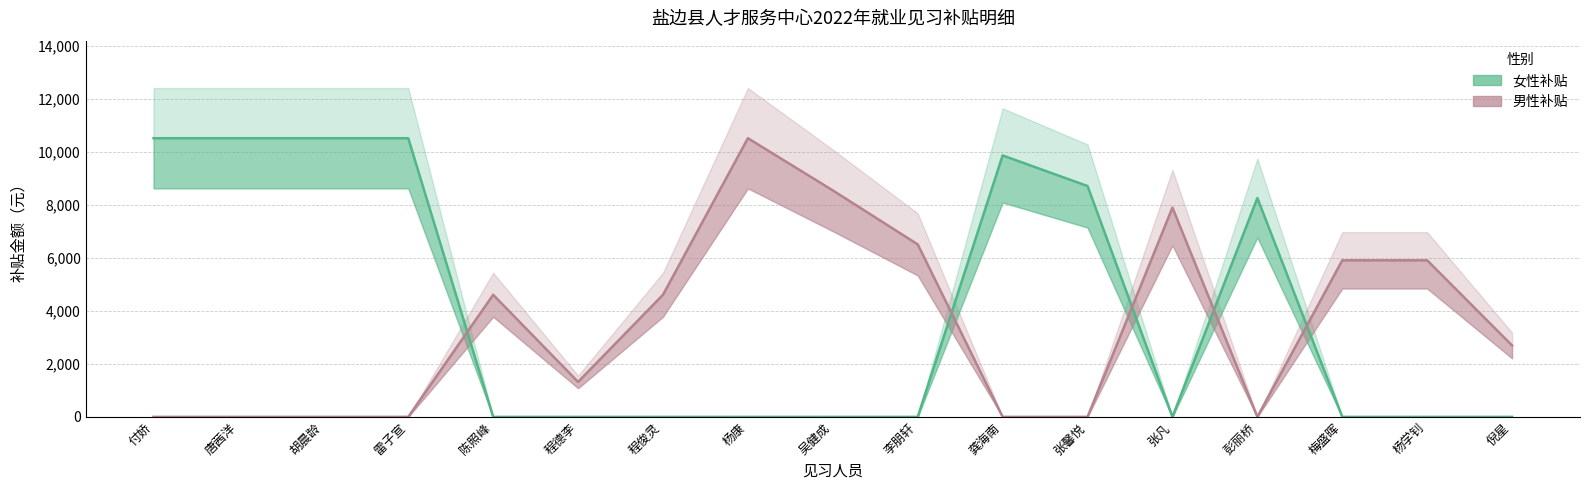

Count the number of categories in the chart.

17